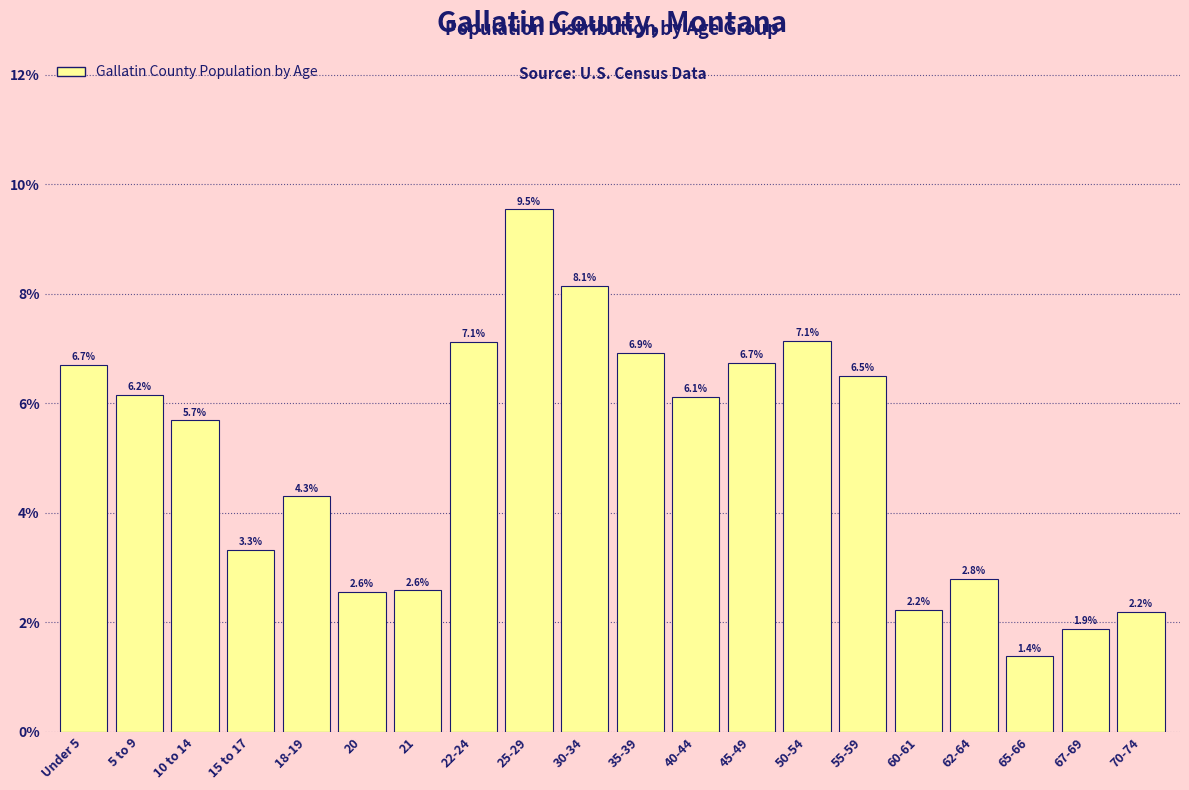

Reading left to right, extract all data points from this chart.

Under 5=6.7	5 to 9=6.2	10 to 14=5.7	15 to 17=3.3	18-19=4.3	20=2.6	21=2.6	22-24=7.1	25-29=9.5	30-34=8.1	35-39=6.9	40-44=6.1	45-49=6.7	50-54=7.1	55-59=6.5	60-61=2.2	62-64=2.8	65-66=1.4	67-69=1.9	70-74=2.2